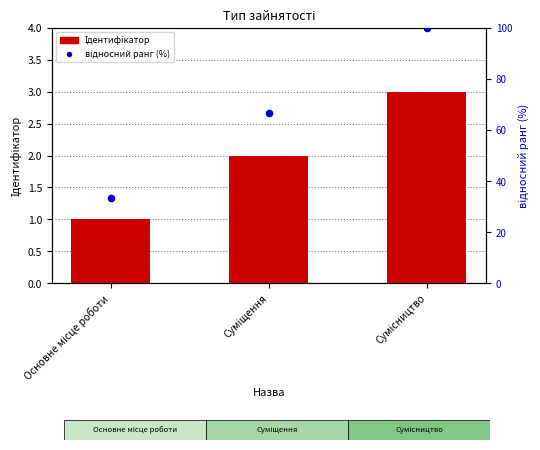

At which category is the sum across all series the highest?

Сумісництво